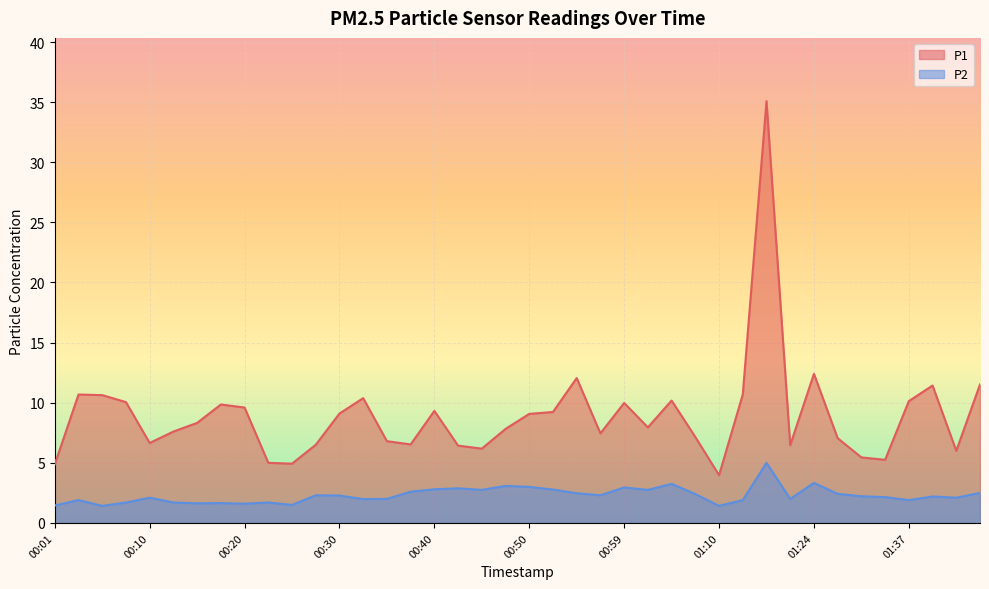

What is the value of the P2 point at the 31st from the left?

5.0